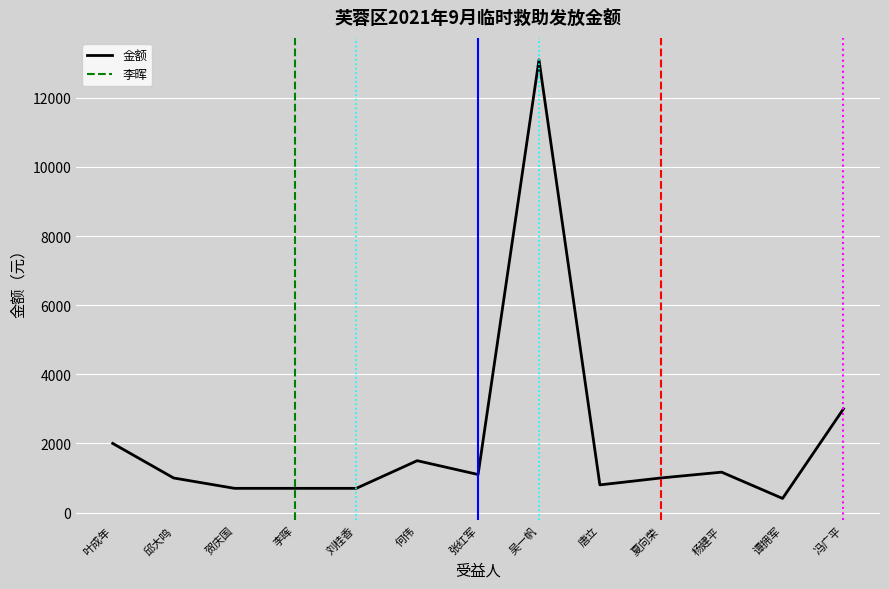

Approximately how many times larger is the value at 何伟 compared to 李晖?

2.1